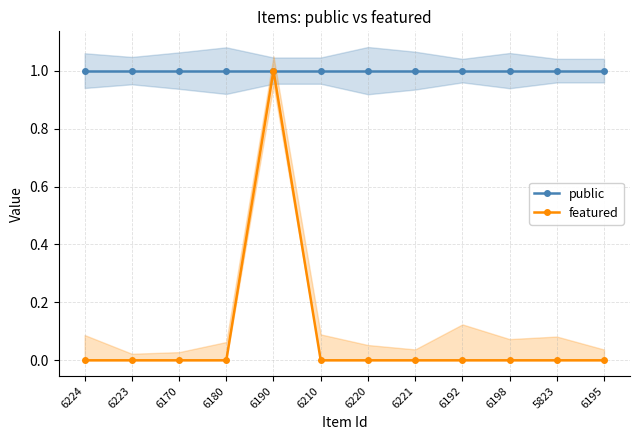

What are all the series names shown in the legend?

public, featured